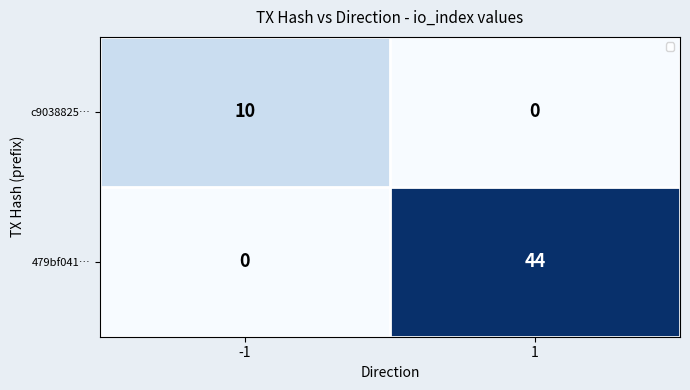

Rank the series by their average value, from highest to lowest.

479bf041…, c9038825…